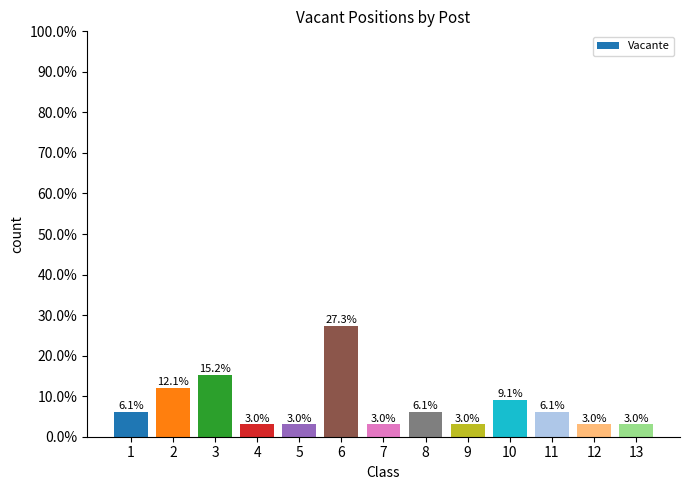

List the labels in order of value, largest first.

6, 3, 2, 10, 1, 8, 11, 4, 5, 7, 9, 12, 13